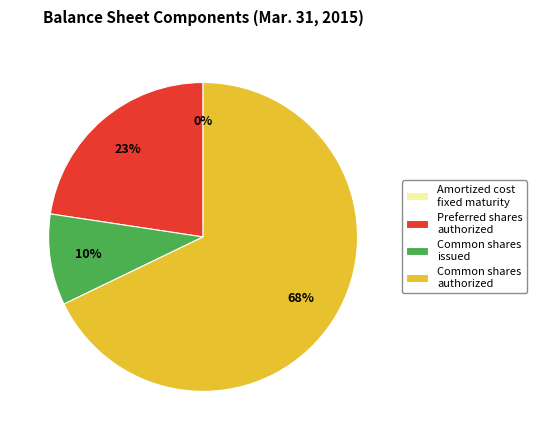

To the nearest percent, what portion does Preferred shares authorized represent?

23%